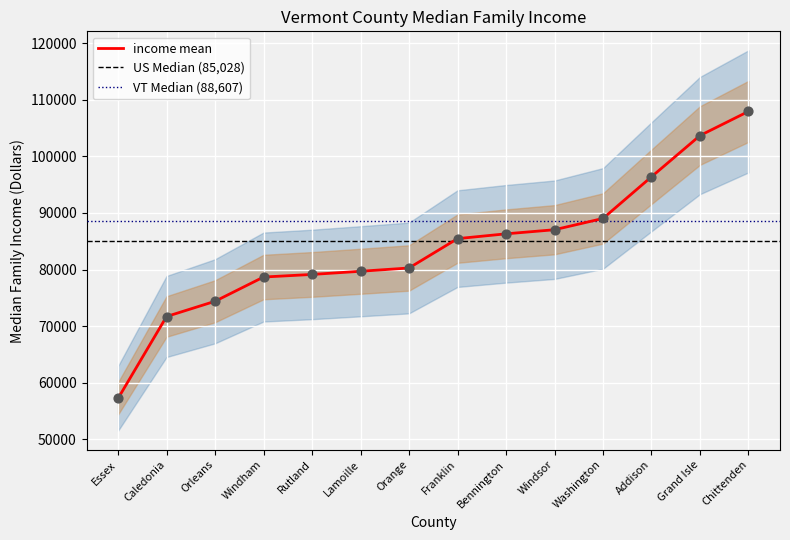

What is the ratio of the value at Grand Isle to the value at Windham?

1.3